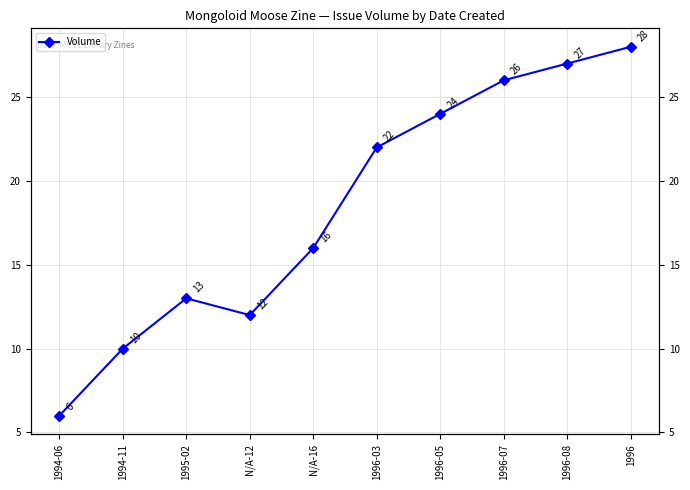

Reading left to right, transcribe all the data shown in this chart.

1994-06=6	1994-11=10	1995-02=13	N/A-12=12	N/A-16=16	1996-03=22	1996-05=24	1996-07=26	1996-08=27	1996=28